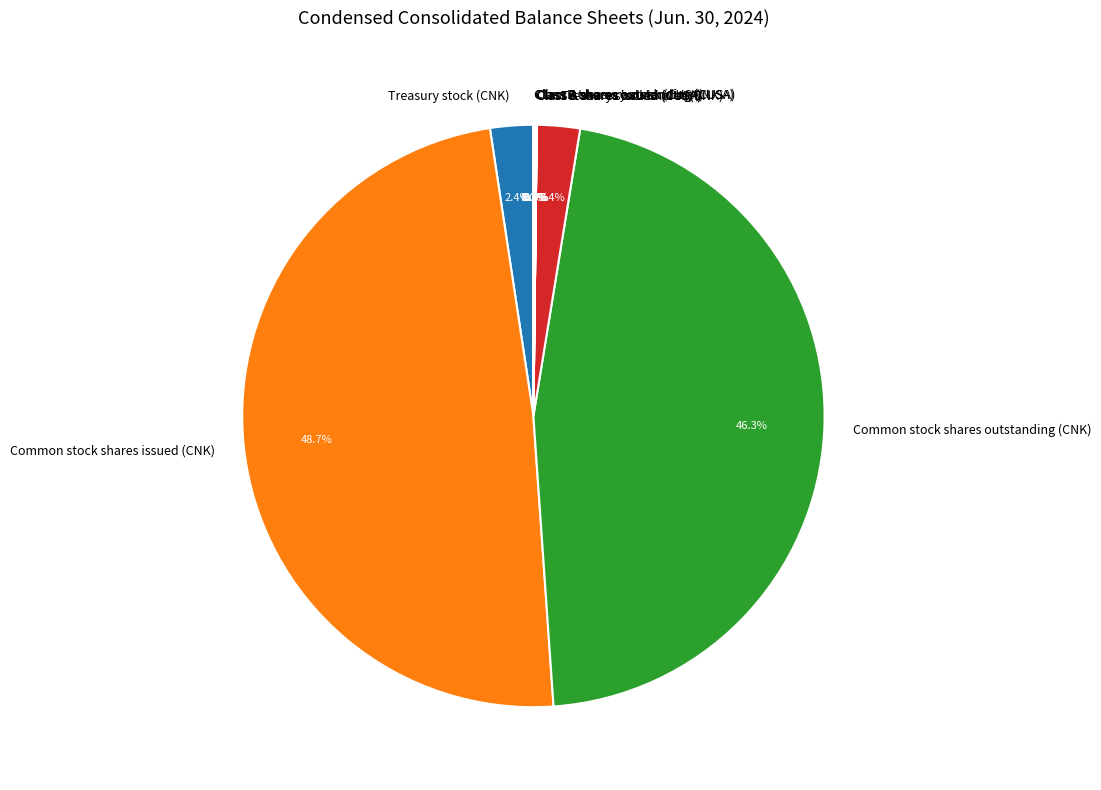

Which category has the biggest portion of the pie?

Common stock shares issued (CNK)